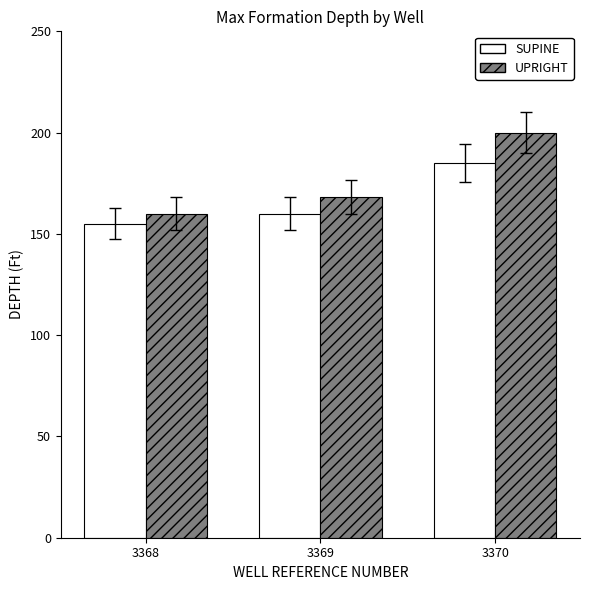

What is the value of the UPRIGHT bar at the 2nd from the left?

168